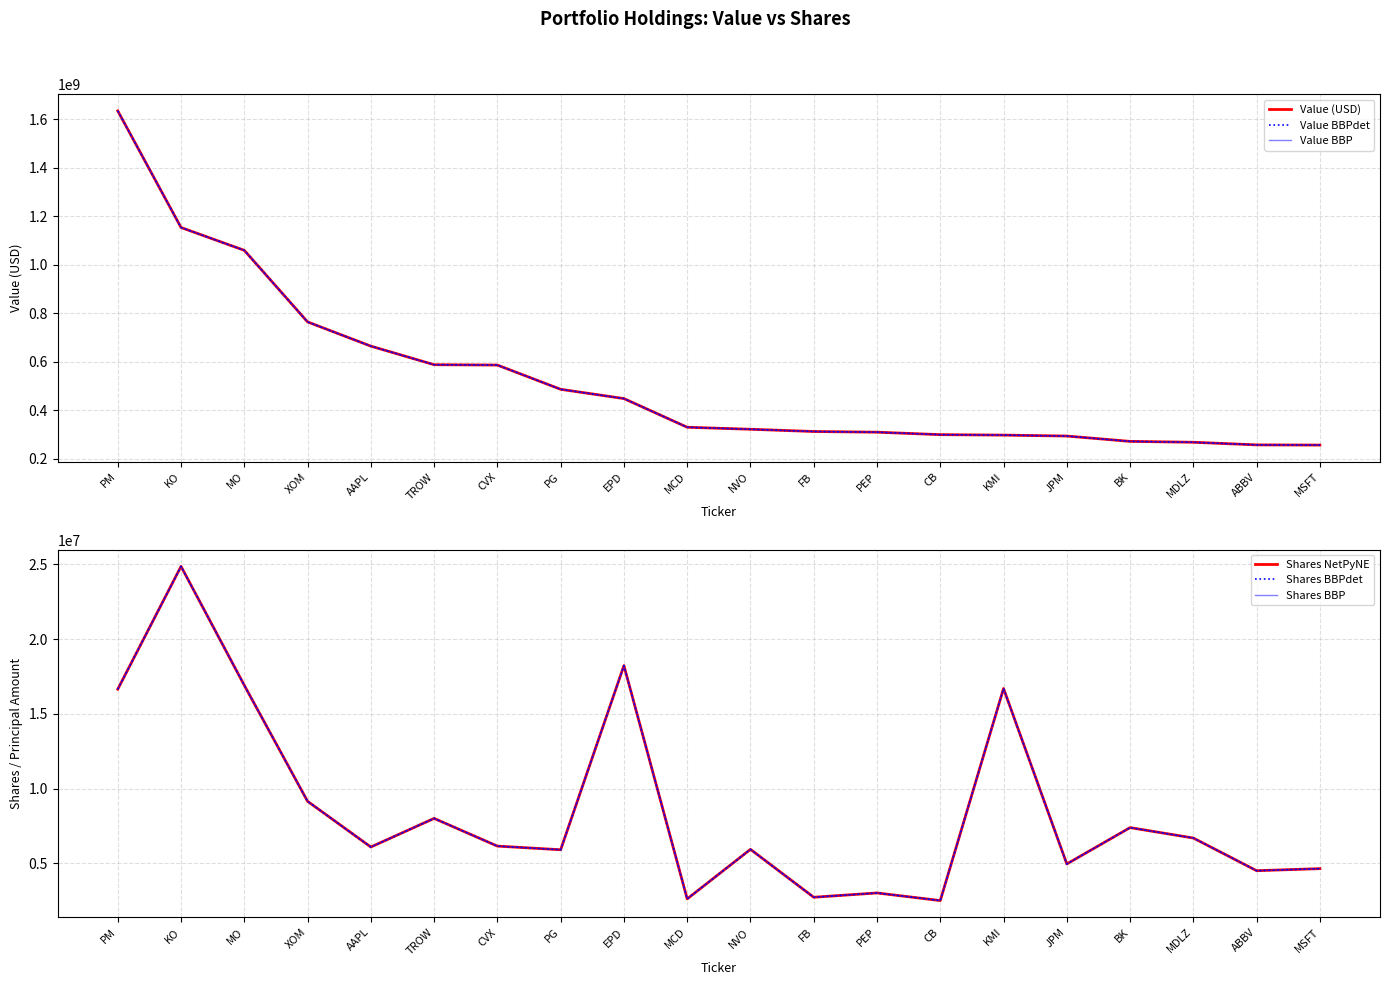

How many data points does each series have?

20